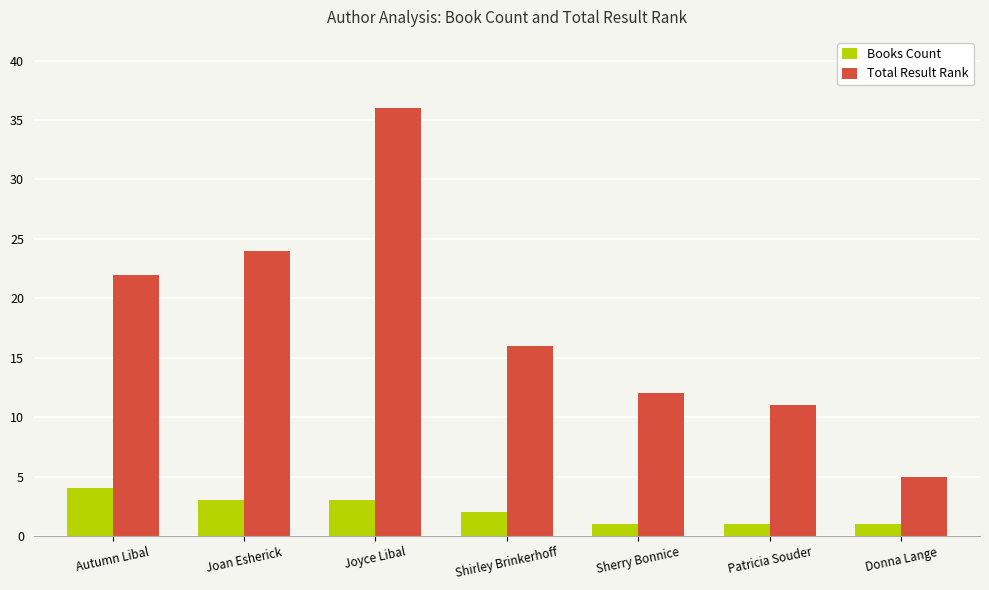

Is it true that Total Result Rank equals 16 at Shirley Brinkerhoff?

True